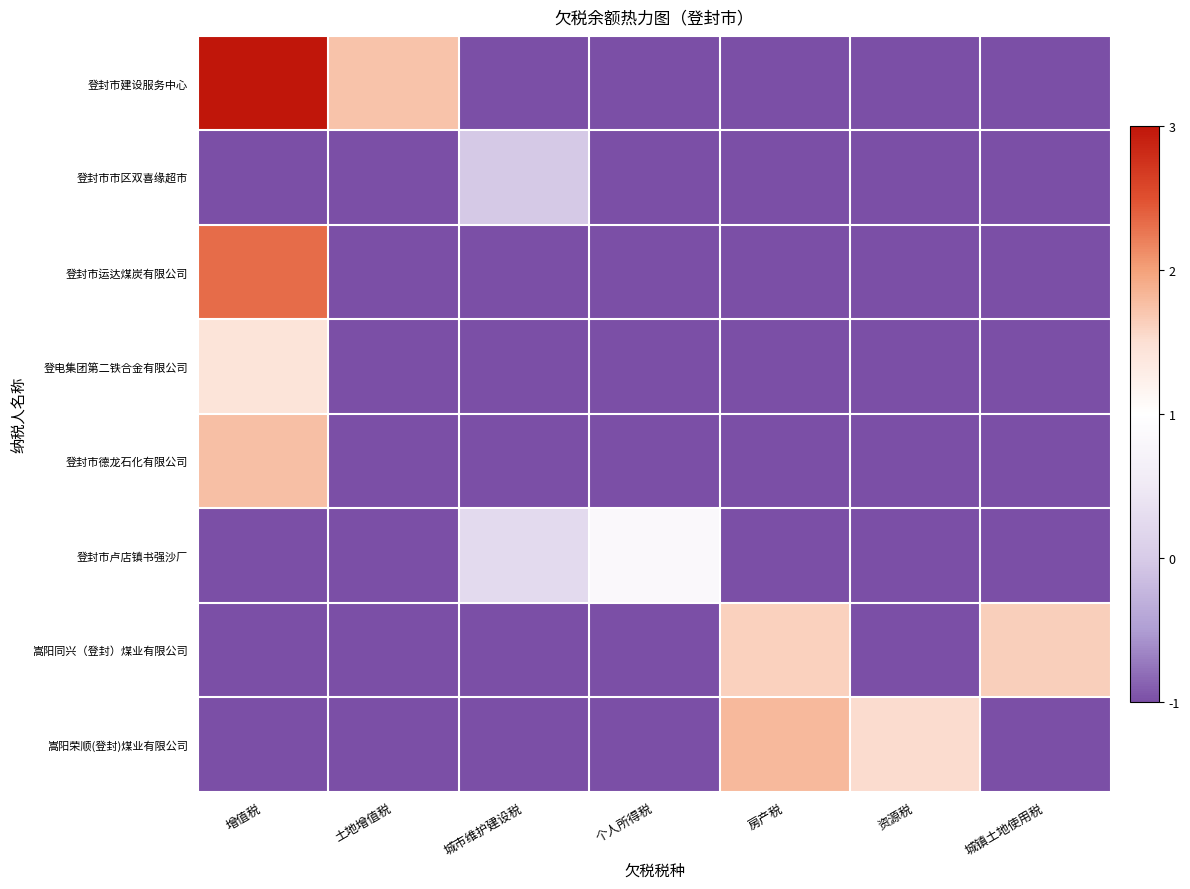

Reading left to right, extract all data points from this chart.

登封市建设服务中心: 增值税=3.0	土地增值税=1.7	城市维护建设税=-1.0	个人所得税=-1.0	房产税=-1.0	资源税=-1.0	城镇土地使用税=-1.0
登封市市区双喜缘超市: 增值税=-1.0	土地增值税=-1.0	城市维护建设税=-0.0	个人所得税=-1.0	房产税=-1.0	资源税=-1.0	城镇土地使用税=-1.0
登封市运达煤炭有限公司: 增值税=2.3	土地增值税=-1.0	城市维护建设税=-1.0	个人所得税=-1.0	房产税=-1.0	资源税=-1.0	城镇土地使用税=-1.0
登电集团第二铁合金有限公司: 增值税=1.4	土地增值税=-1.0	城市维护建设税=-1.0	个人所得税=-1.0	房产税=-1.0	资源税=-1.0	城镇土地使用税=-1.0
登封市德龙石化有限公司: 增值税=1.8	土地增值税=-1.0	城市维护建设税=-1.0	个人所得税=-1.0	房产税=-1.0	资源税=-1.0	城镇土地使用税=-1.0
登封市卢店镇书强沙厂: 增值税=-1.0	土地增值税=-1.0	城市维护建设税=0.2	个人所得税=0.8	房产税=-1.0	资源税=-1.0	城镇土地使用税=-1.0
嵩阳同兴（登封）煤业有限公司: 增值税=-1.0	土地增值税=-1.0	城市维护建设税=-1.0	个人所得税=-1.0	房产税=1.6	资源税=-1.0	城镇土地使用税=1.6
嵩阳荣顺(登封)煤业有限公司: 增值税=-1.0	土地增值税=-1.0	城市维护建设税=-1.0	个人所得税=-1.0	房产税=1.8	资源税=1.5	城镇土地使用税=-1.0